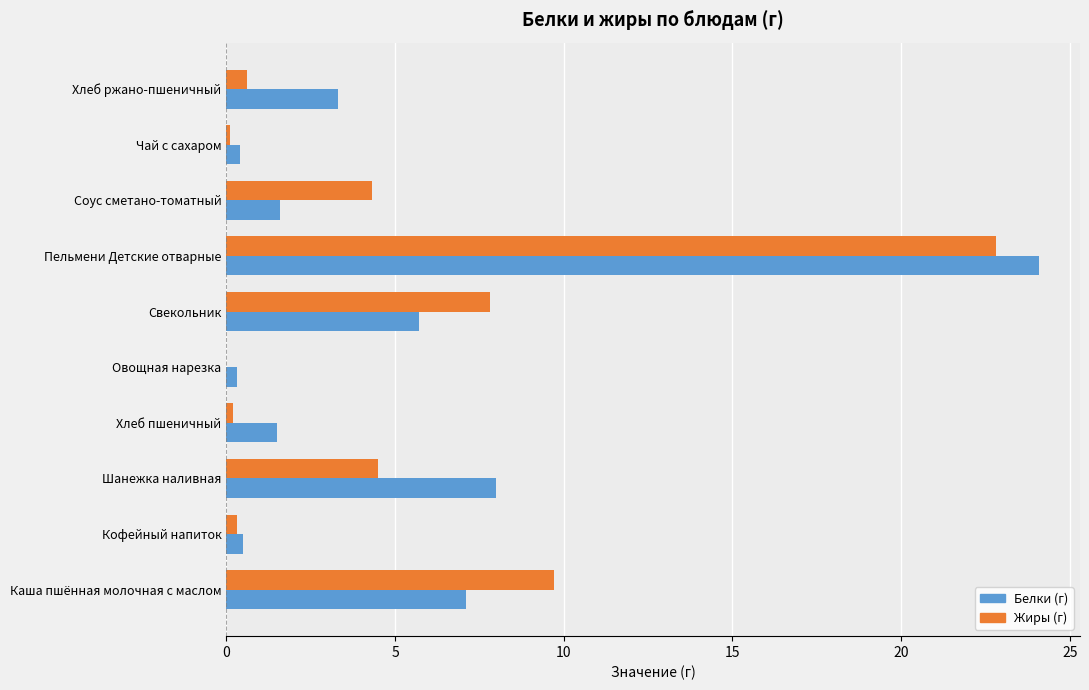

What value does the Белки (г) series have at Шанежка наливная?

8.0